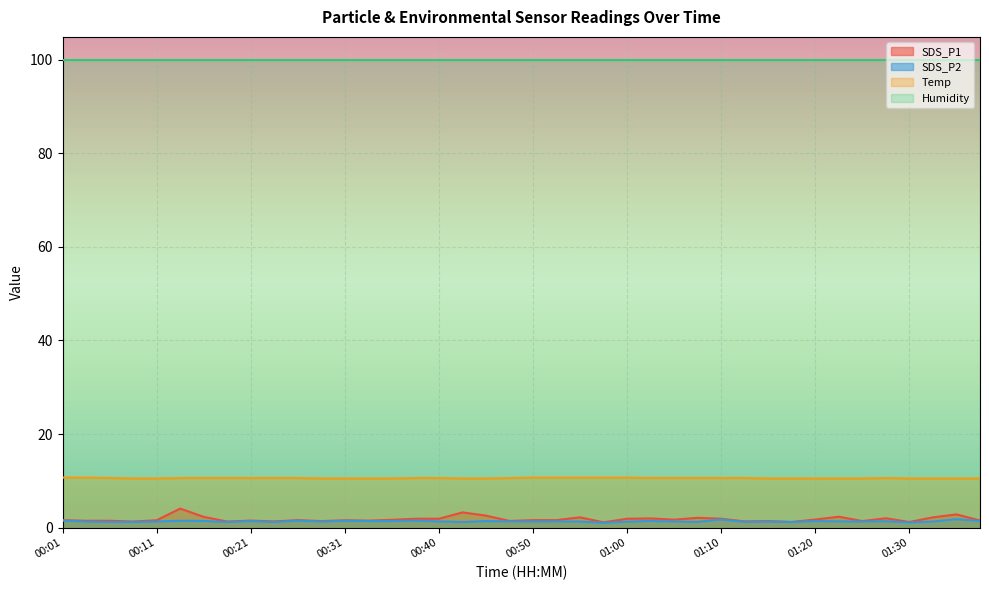

Which category has the highest value in the SDS_P2 series?

01:35